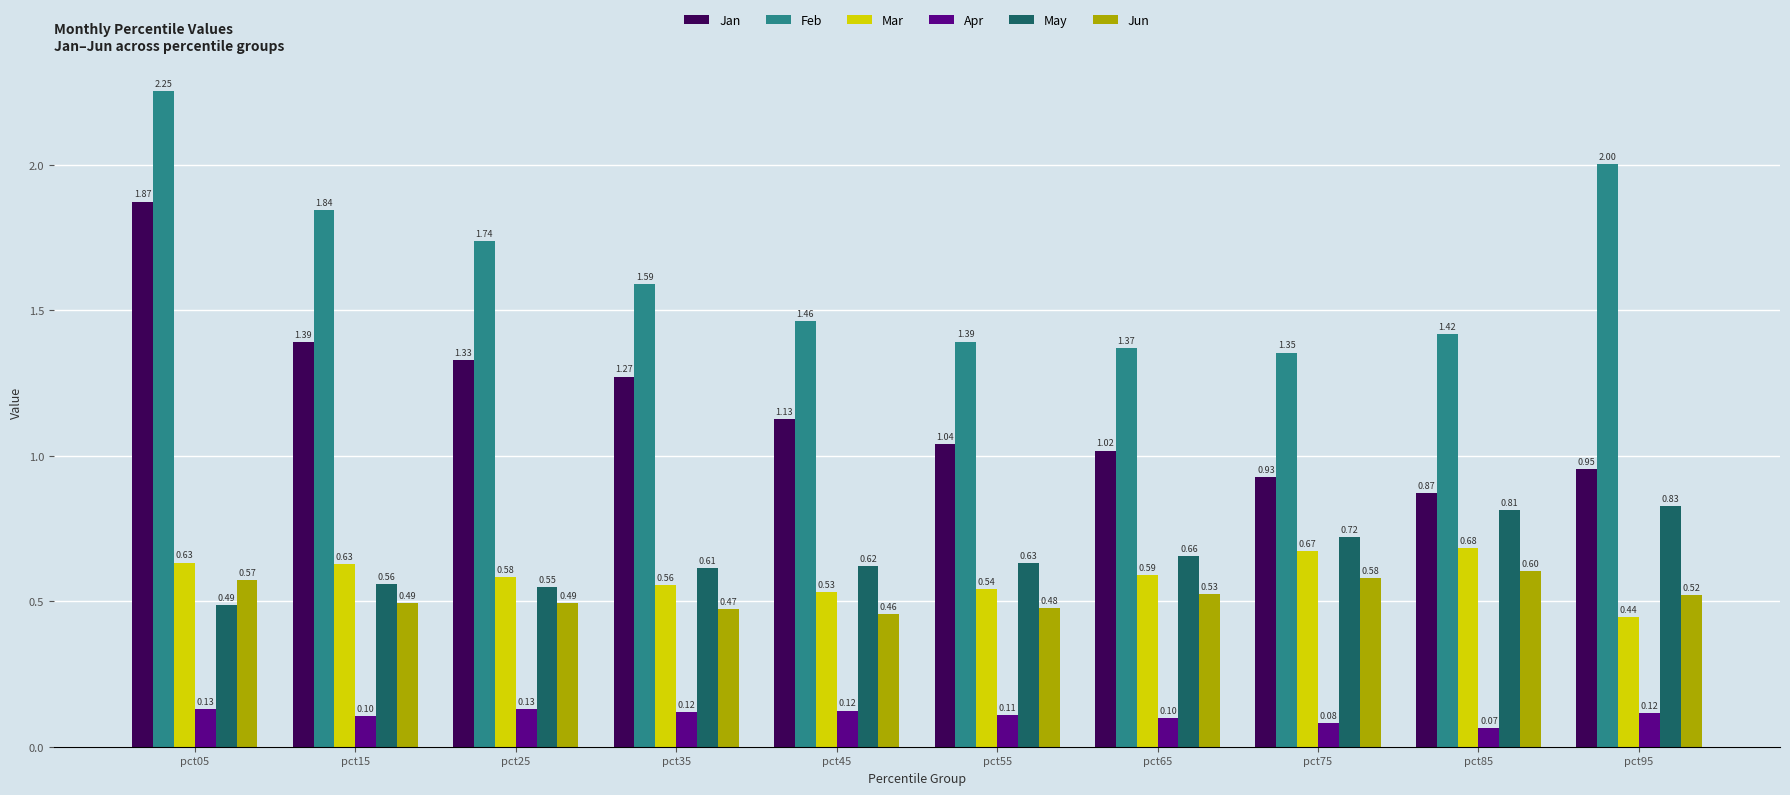

What is the value of the May bar at the 2nd from the left?

0.6